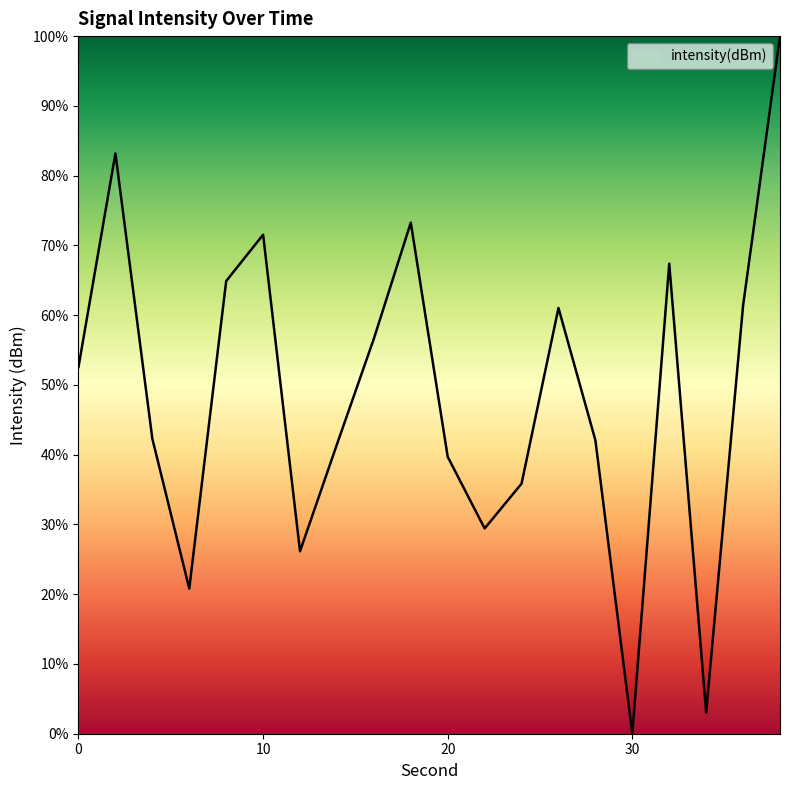

What is the difference between the maximum and minimum values?

100.0